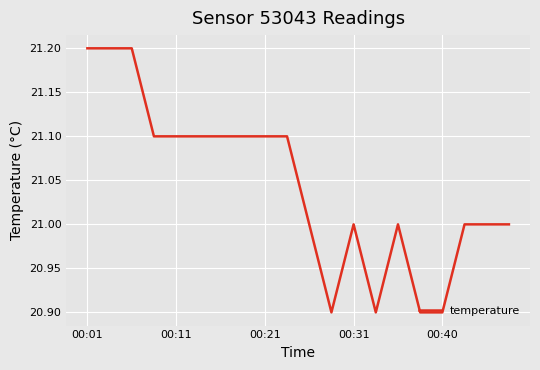

What is the difference between the maximum and minimum values?

0.3